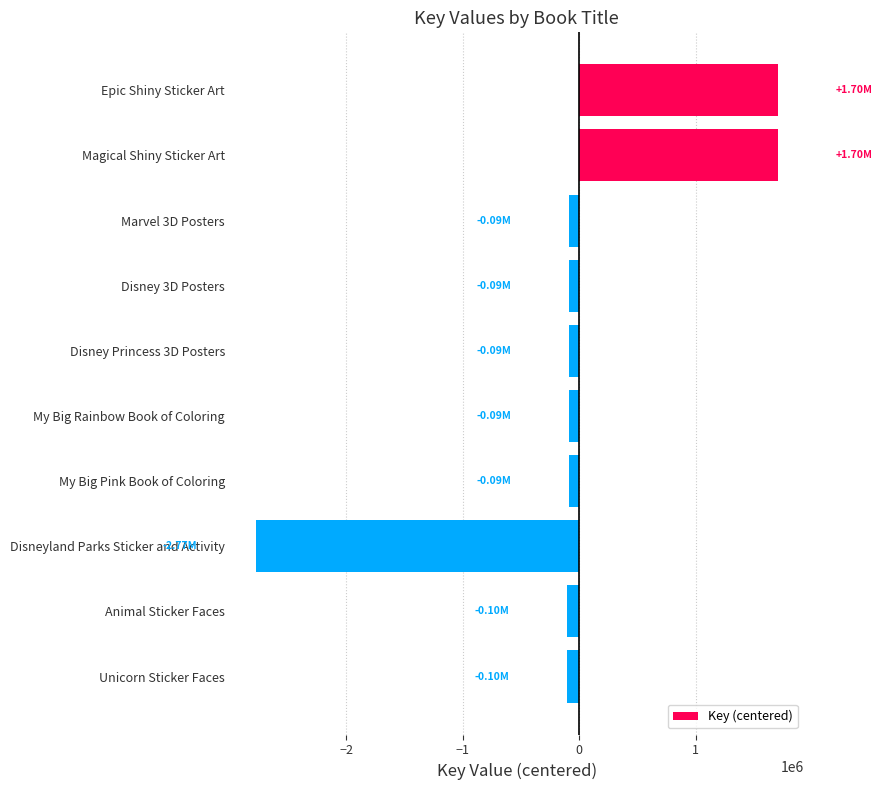

Are the bars horizontal?

Yes